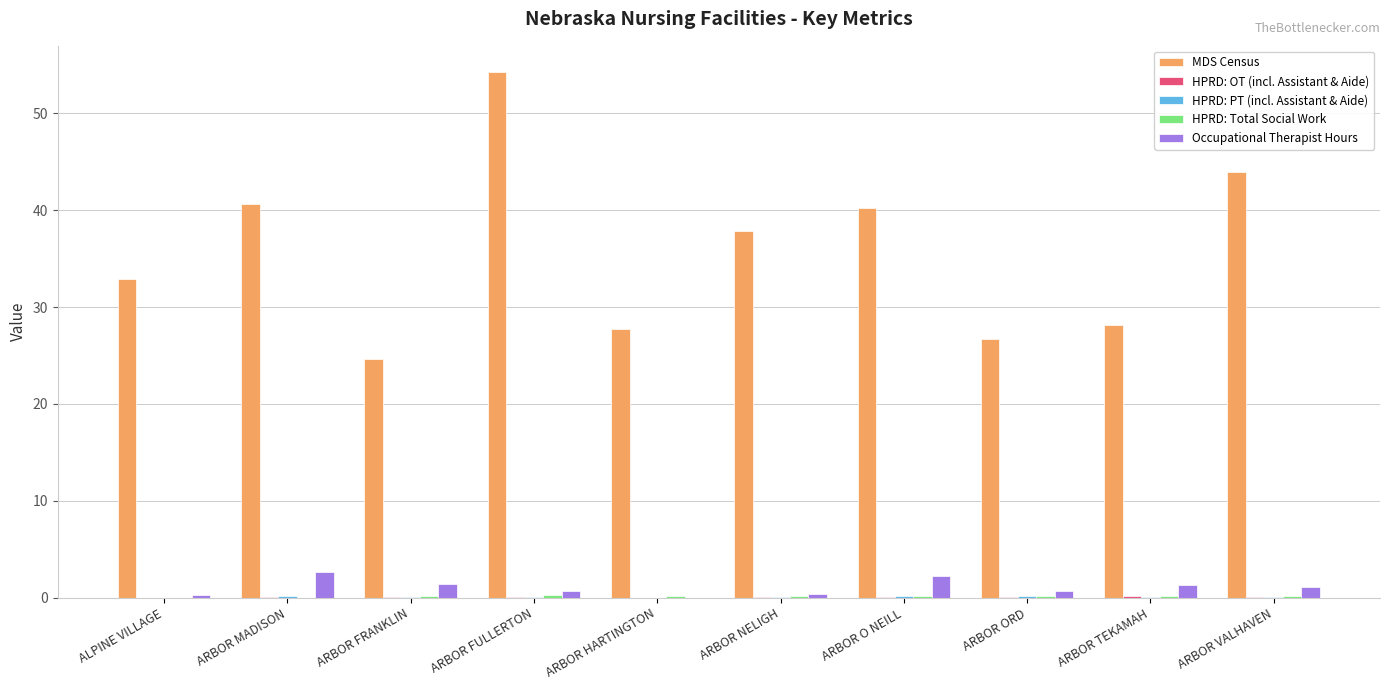

The value of MDS Census at ARBOR MADISON is 40.6. True or false?

True